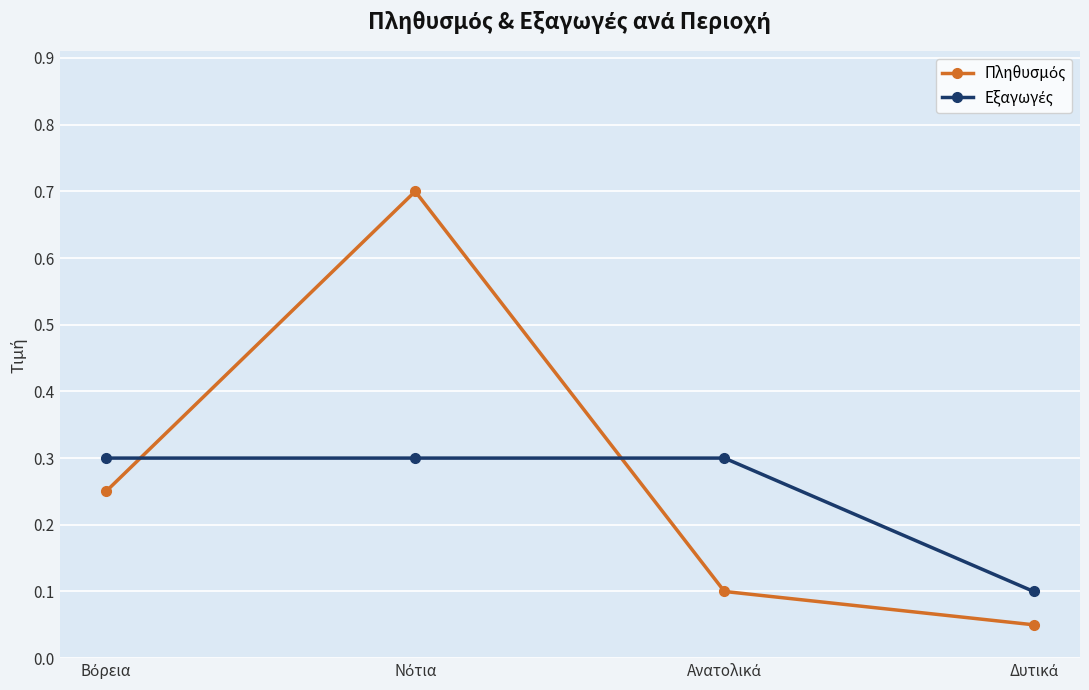

What is the greatest value displayed?

0.7